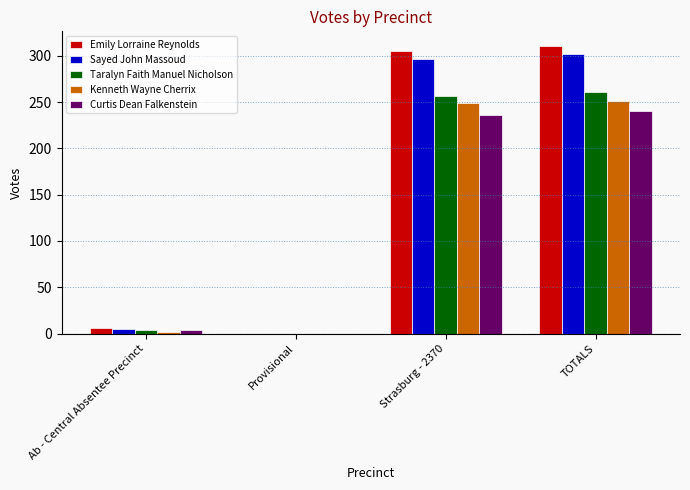

At which label is Emily Lorraine Reynolds closest to 155?

Ab - Central Absentee Precinct